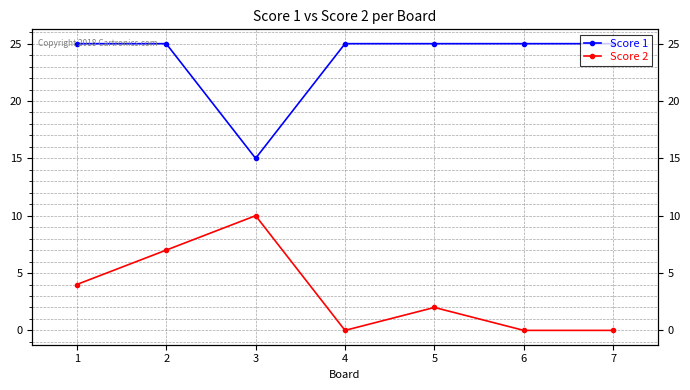

How many interior local valleys does the Score 1 series have?

1